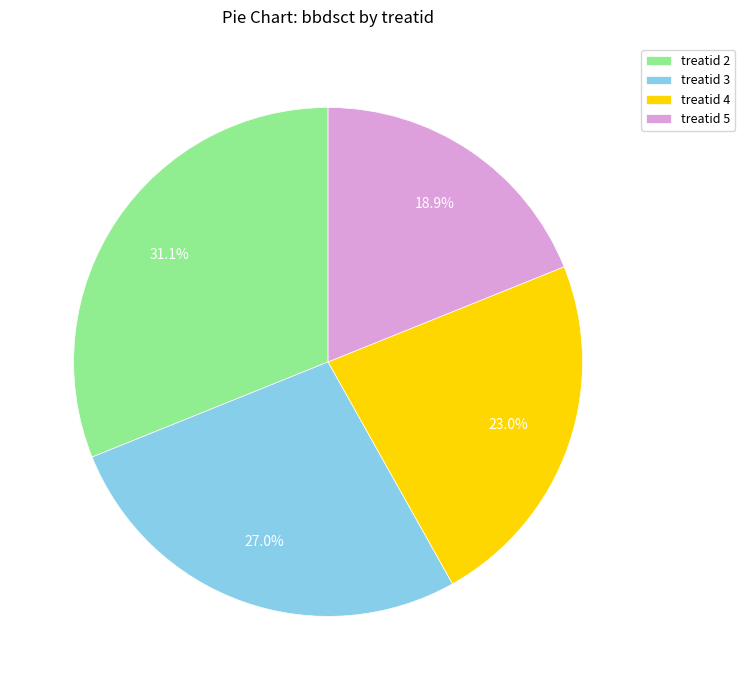

What portion of the pie excludes treatid 2?

68.9%